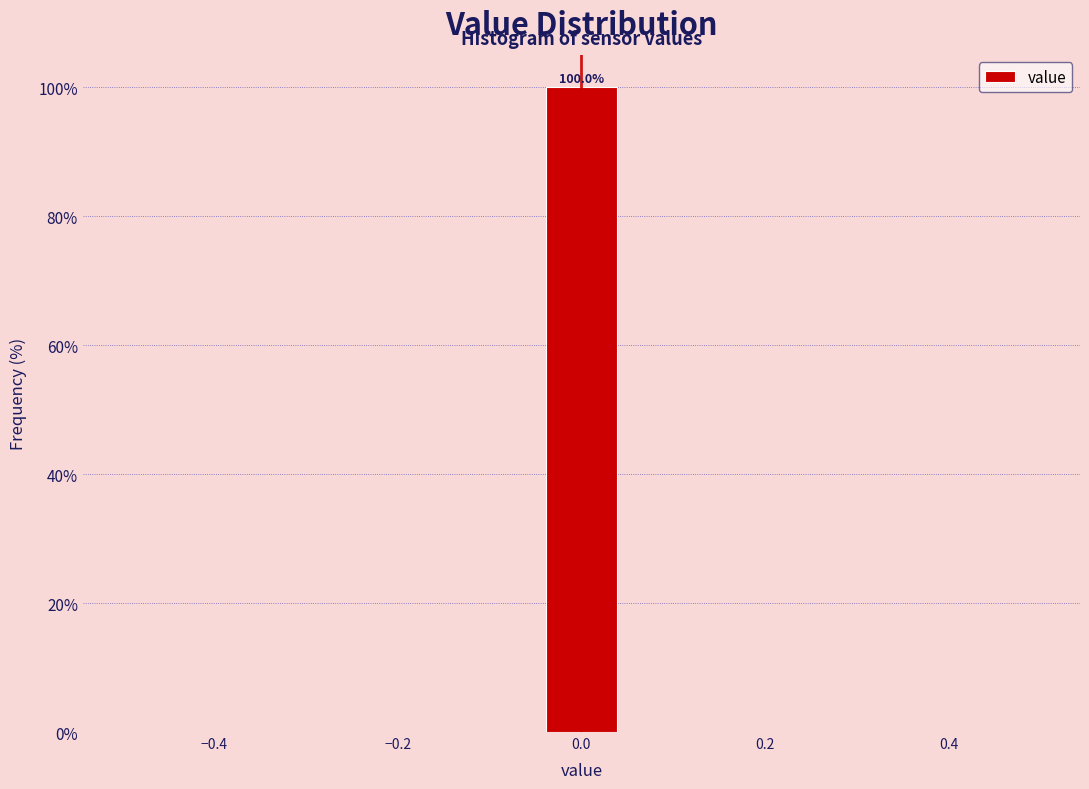

Over which range of the x-axis is the bar tallest?

-0.04 to 0.04